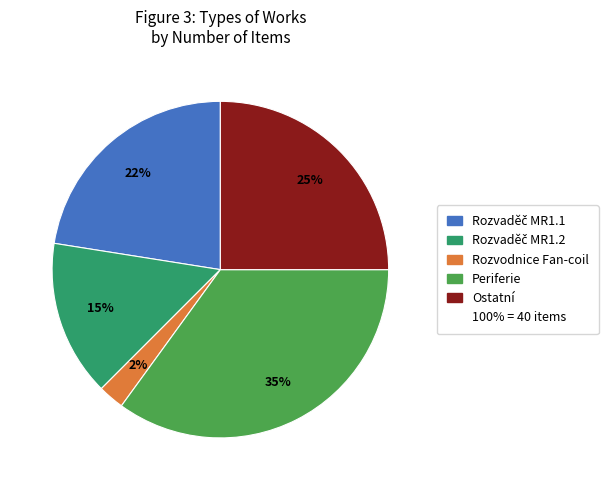

Is there a majority slice in this chart?

No